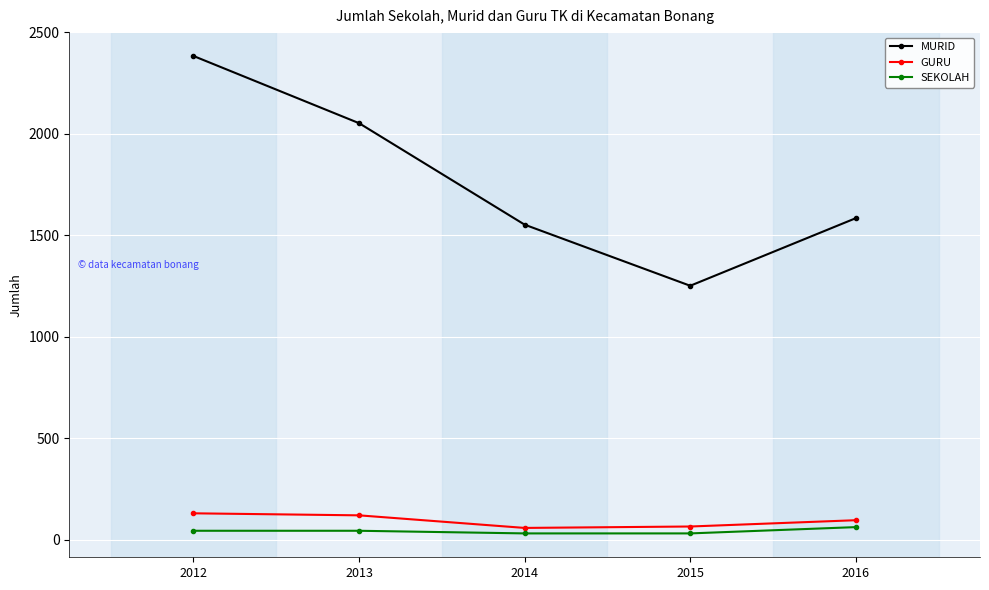

At how many categories does at least one series exceed 801?

5